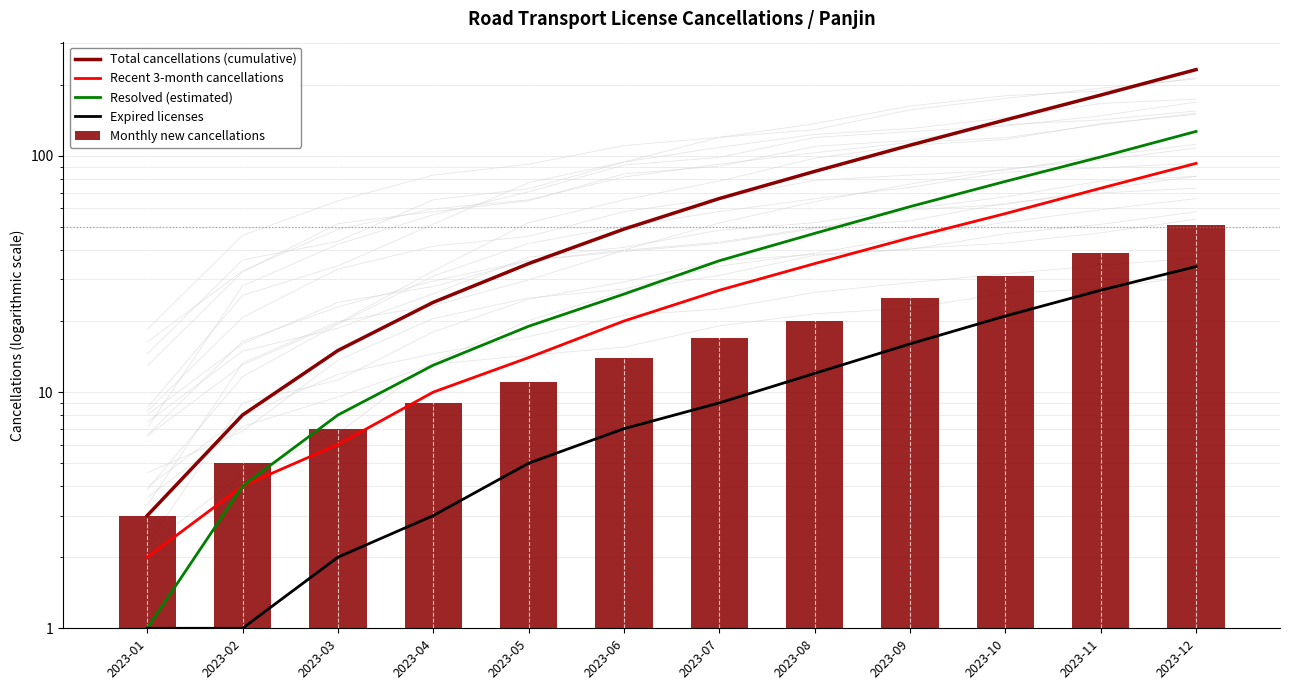

What is the sum of the Total cancellations (cumulative) values at 2023-07 and 2023-05?

101